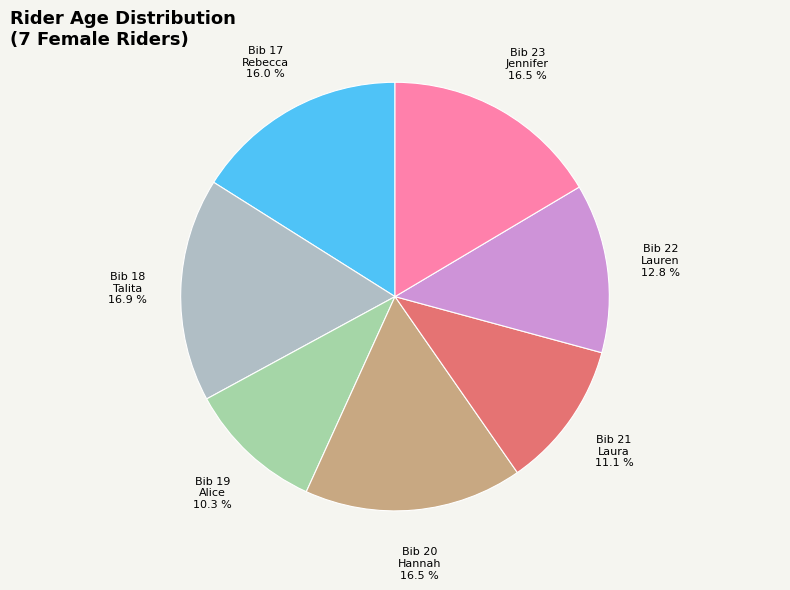

How many slices are in this pie chart?

7